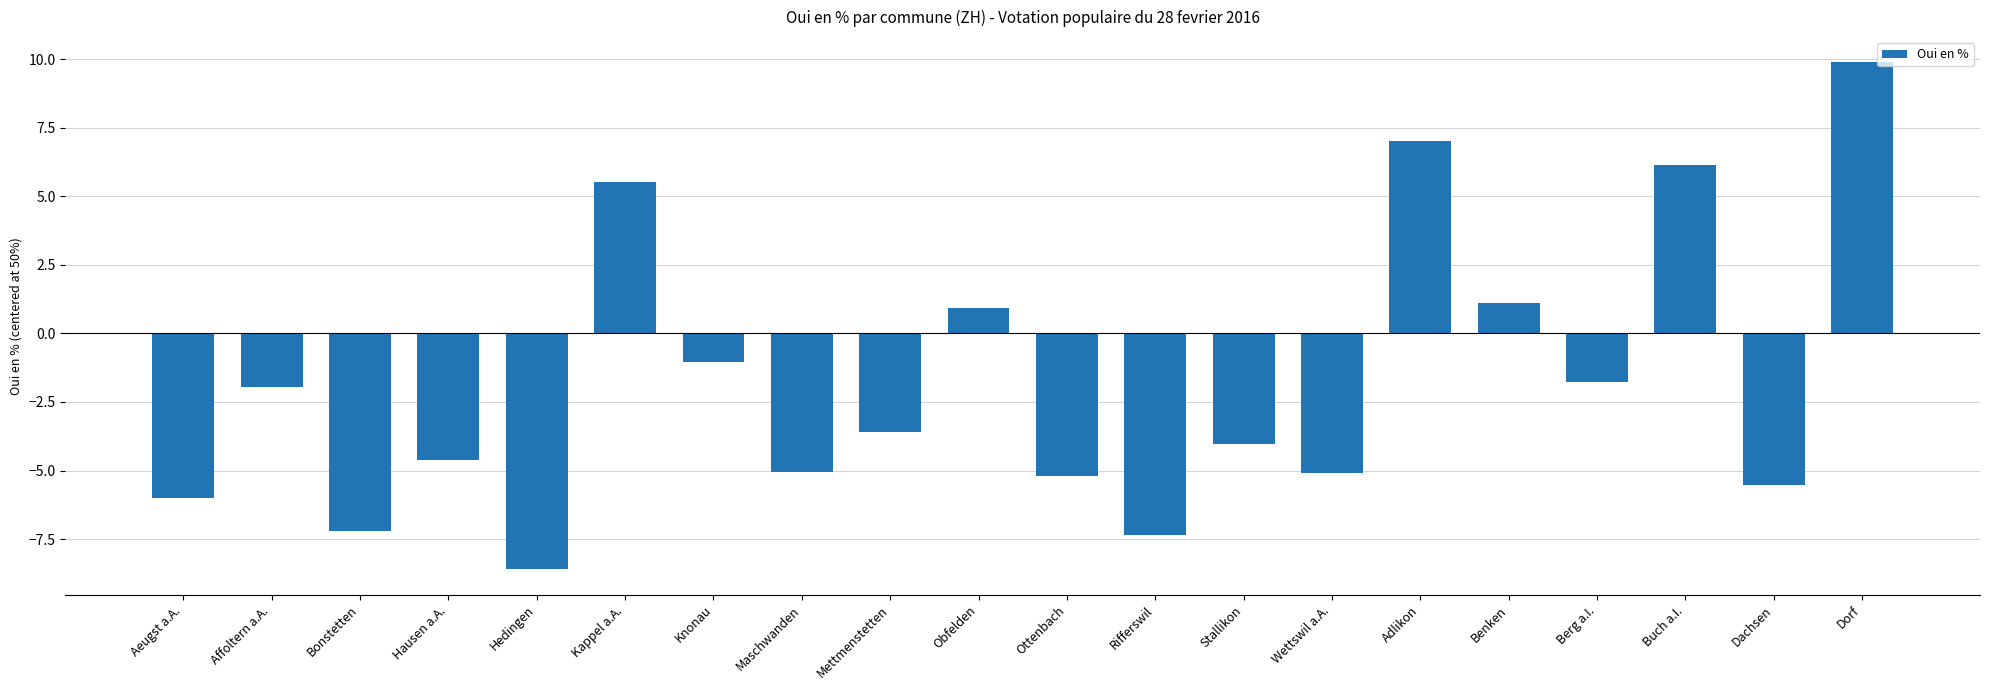

How many values are below -3?

11